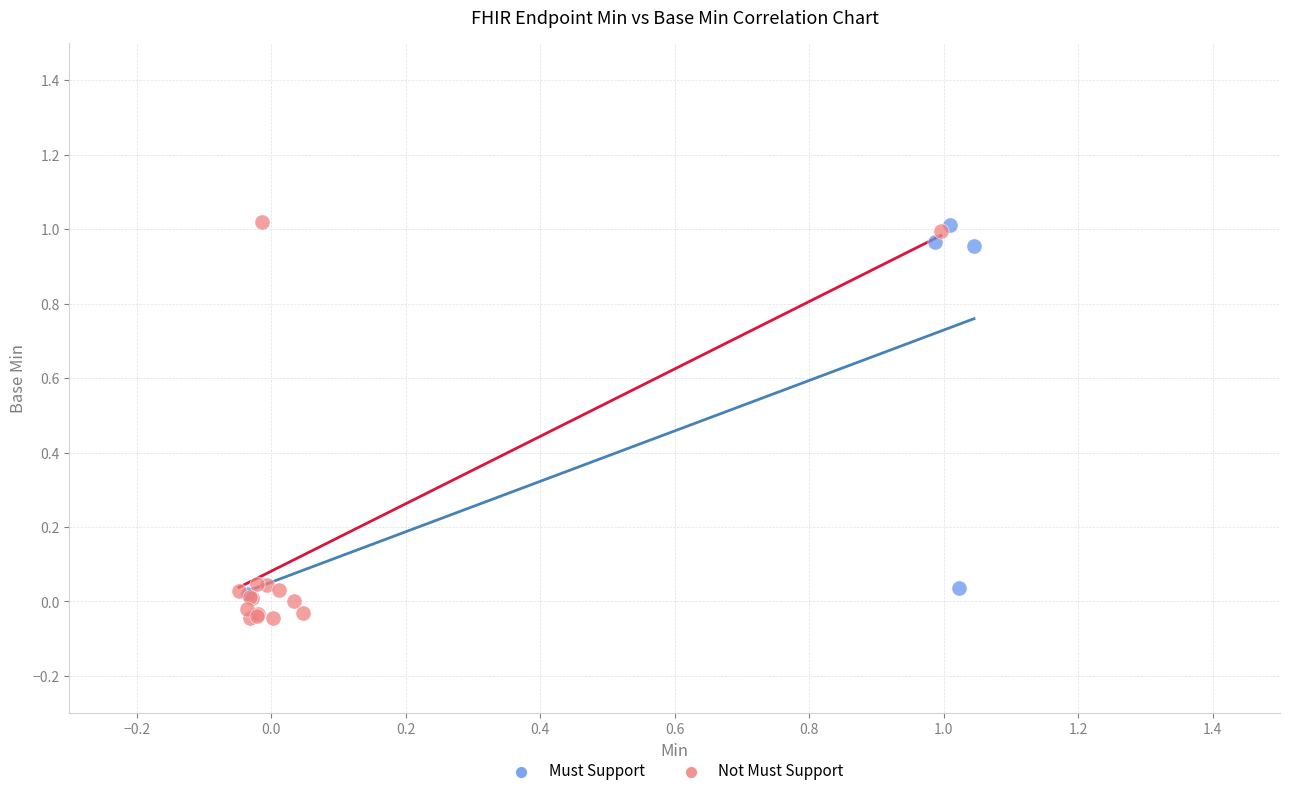

Which series has the largest Y range (max minus min)?

Not Must Support